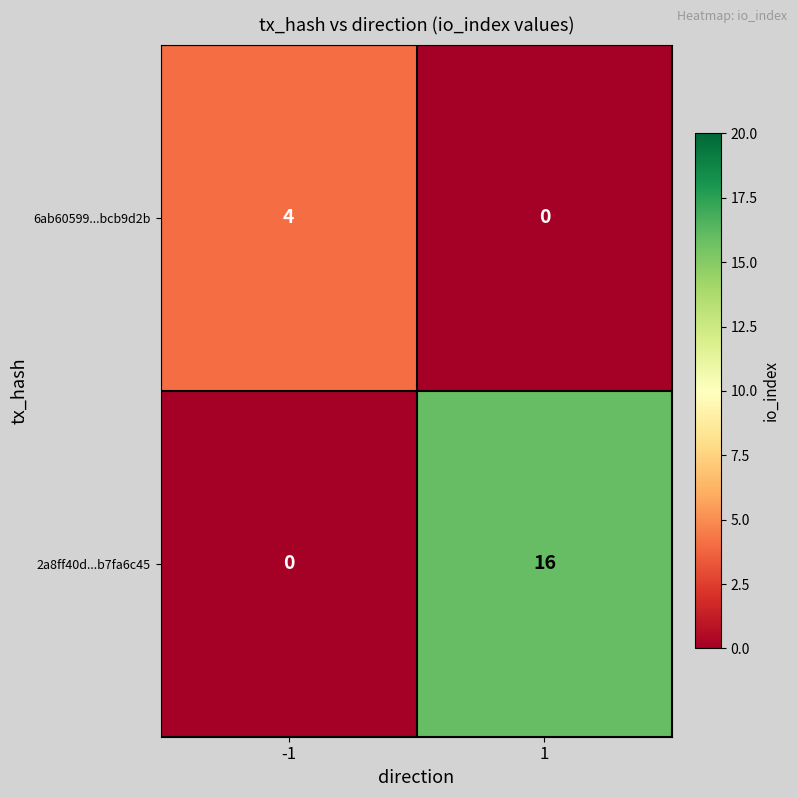

What is the highest value of the 6ab60599...bcb9d2b series?

4